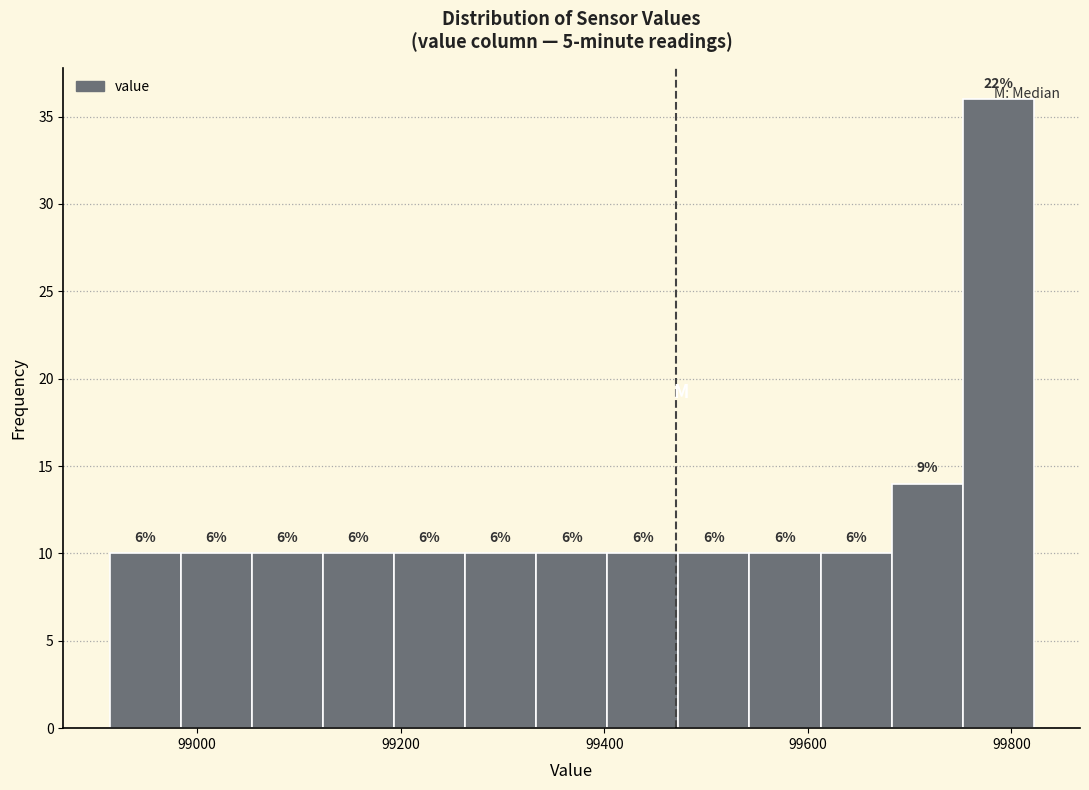

Read against the x-axis, roughly where is the centre of the tallest bar?

99780